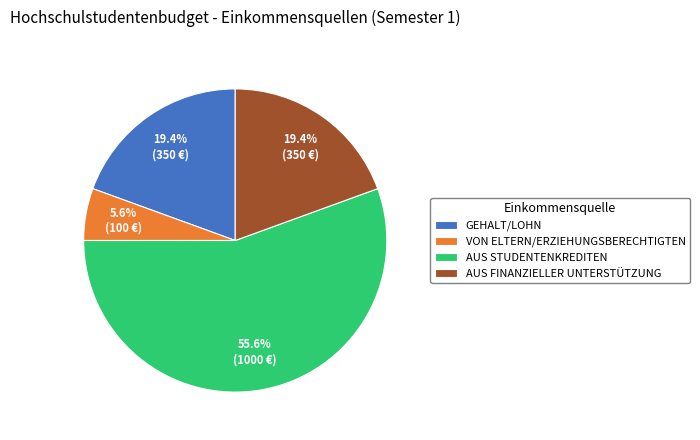

Which slice is the smallest?

VON ELTERN/ERZIEHUNGSBERECHTIGTEN